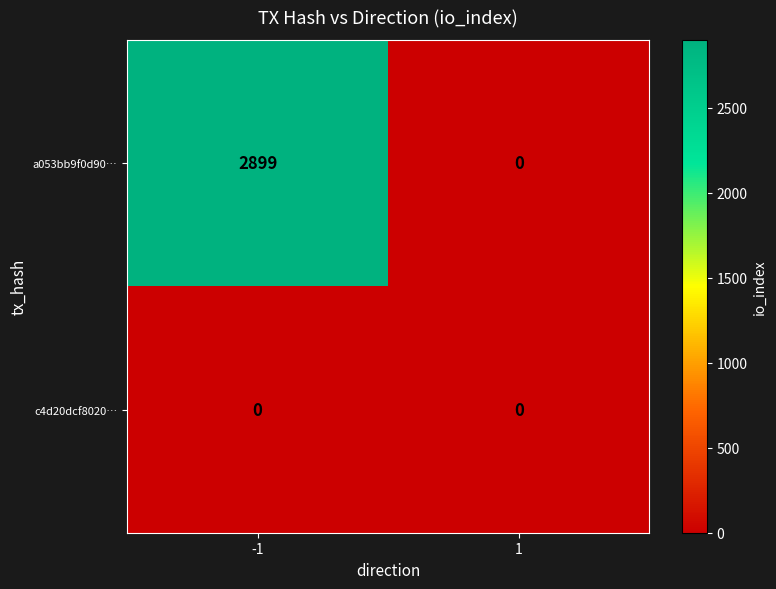

Which series has the widest spread of values?

a053bb9f0d90…